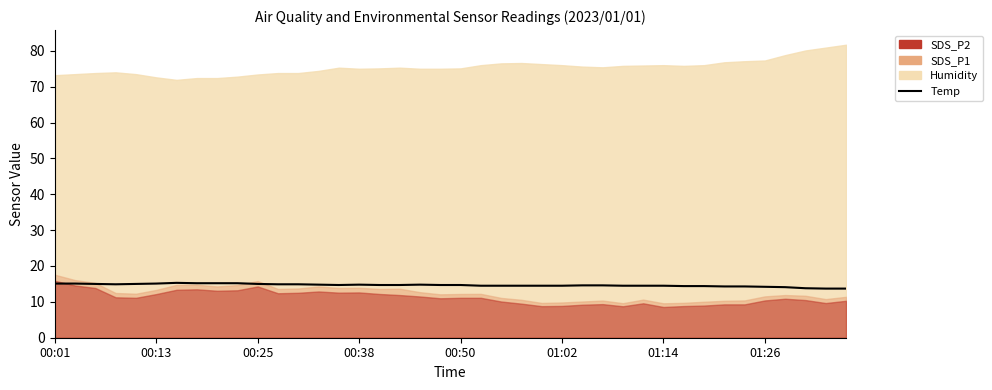

What position from the left is 38?

39